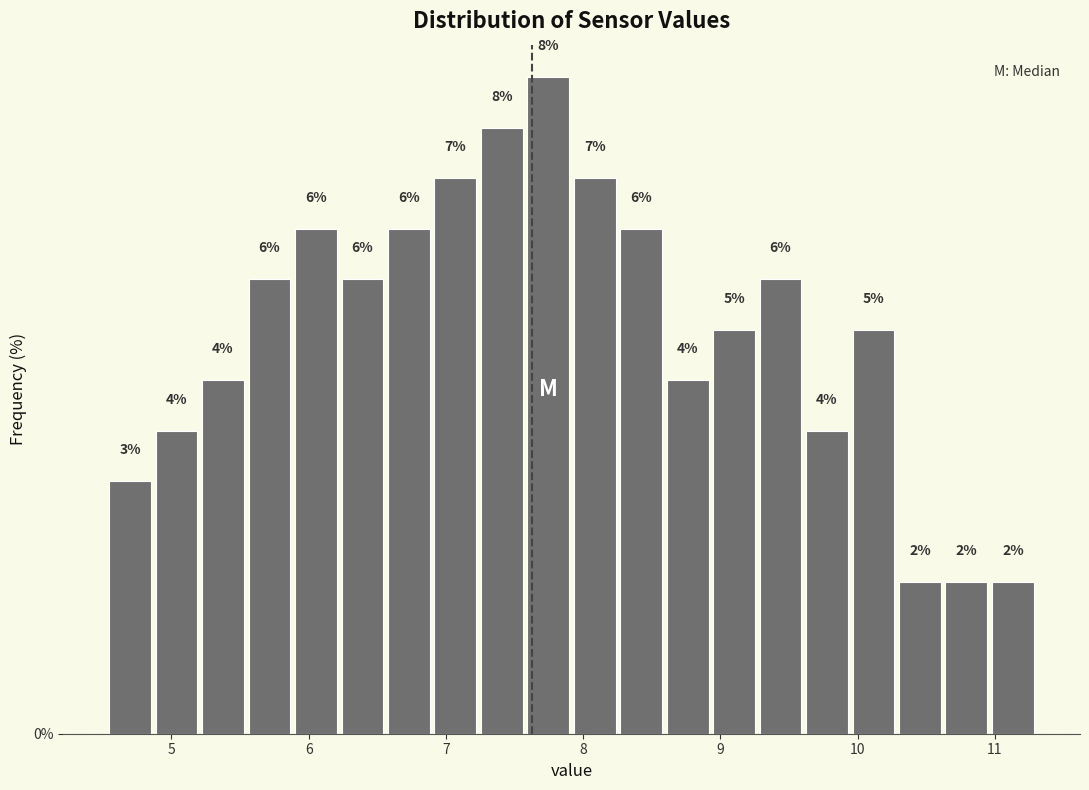

Read against the x-axis, roughly where is the centre of the tallest bar?

7.7